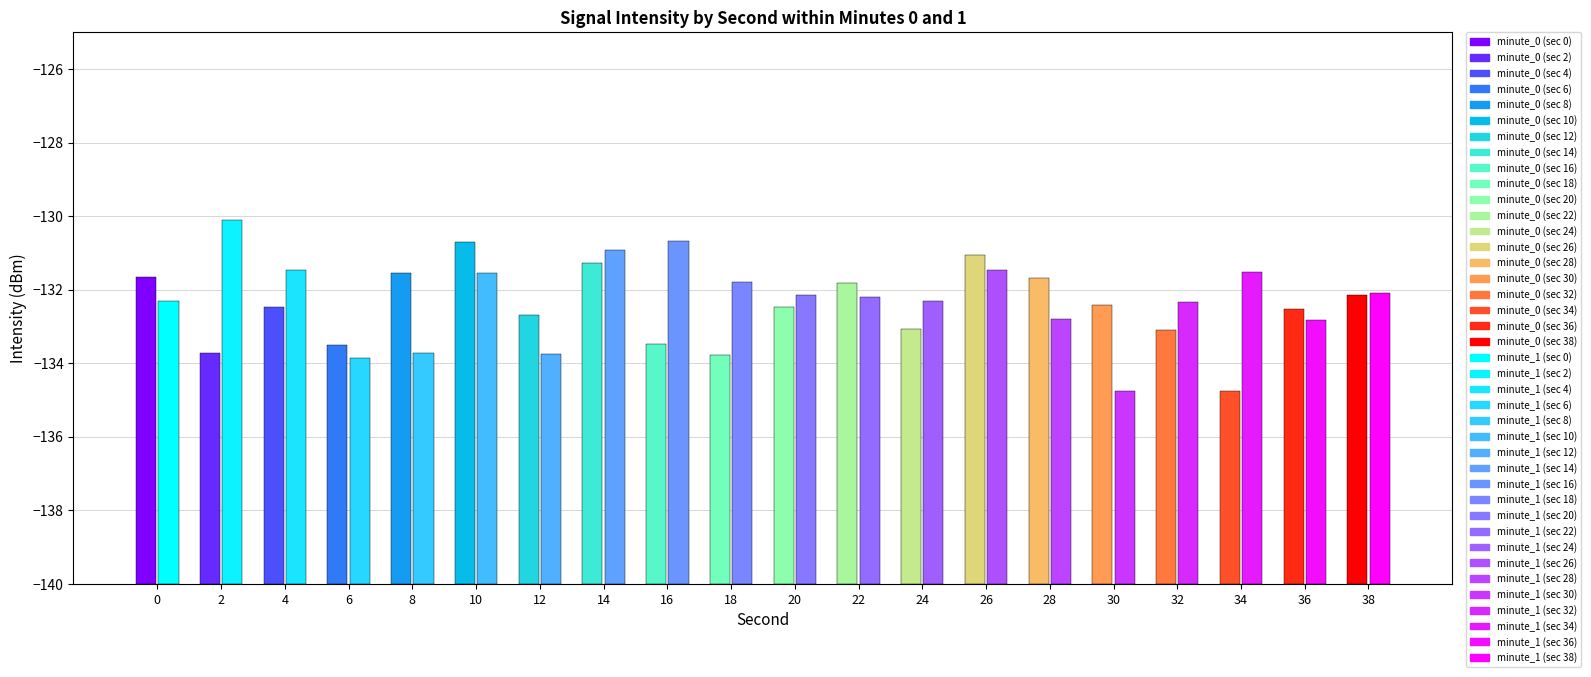

What value does the minute_1 series have at 16?

-130.7